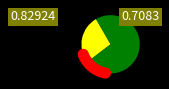

To the nearest percent, what is the average slice percentage?

50%